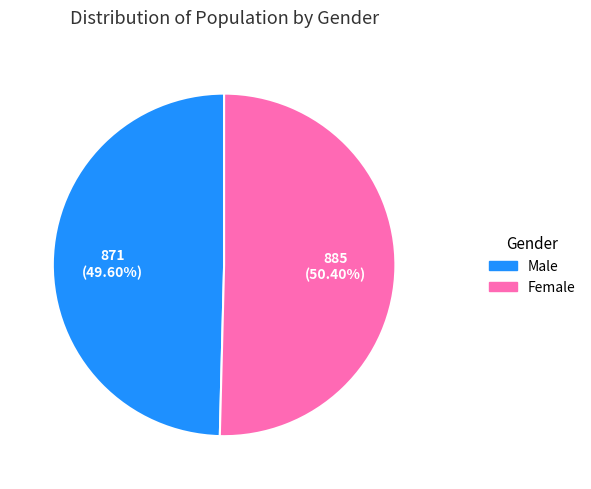

To the nearest percent, what is the difference between the Male and Female slice percentages?

1%